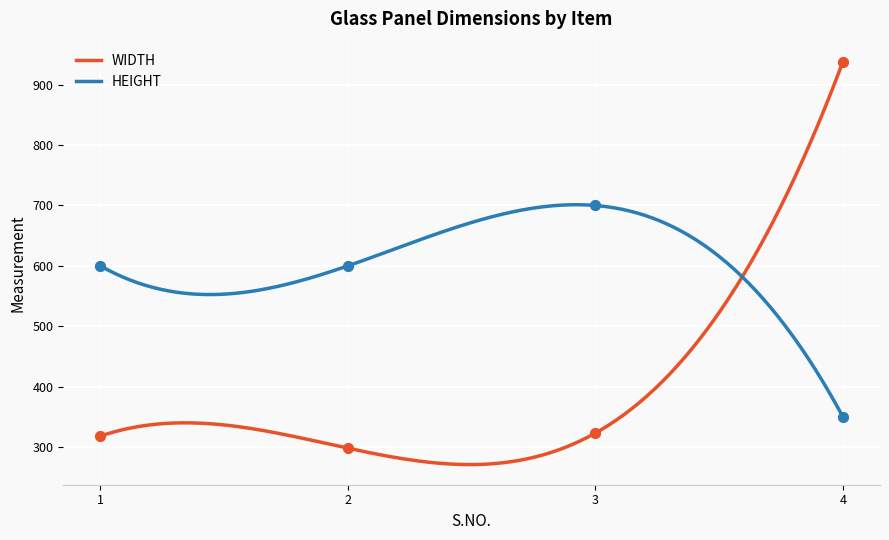

What are all the series names shown in the legend?

WIDTH, HEIGHT